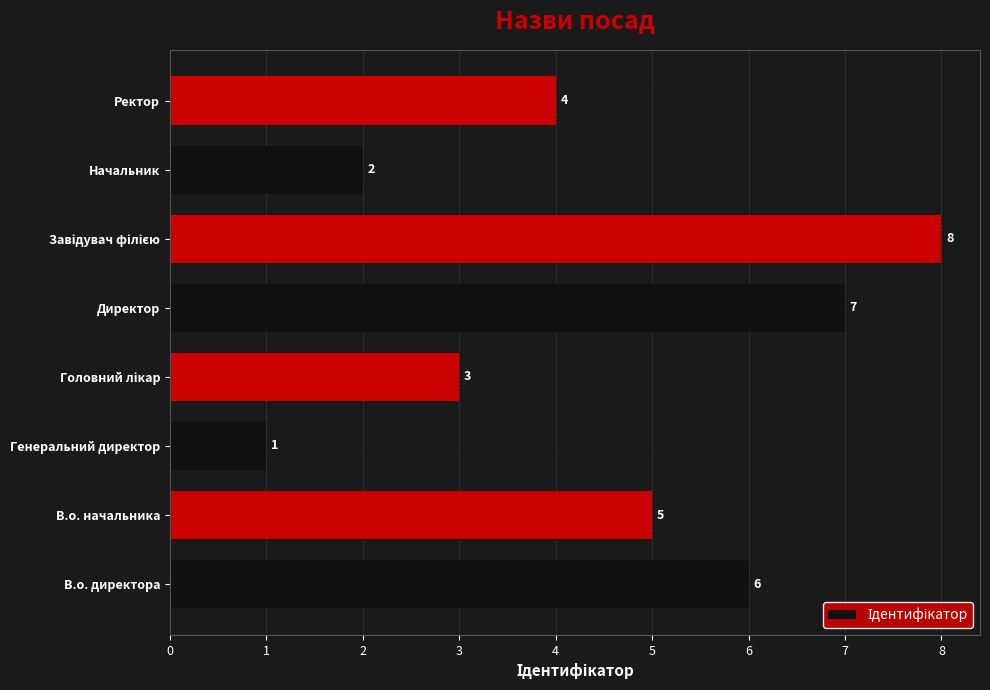

The chart shows a value of 4 at Ректор. True or false?

True